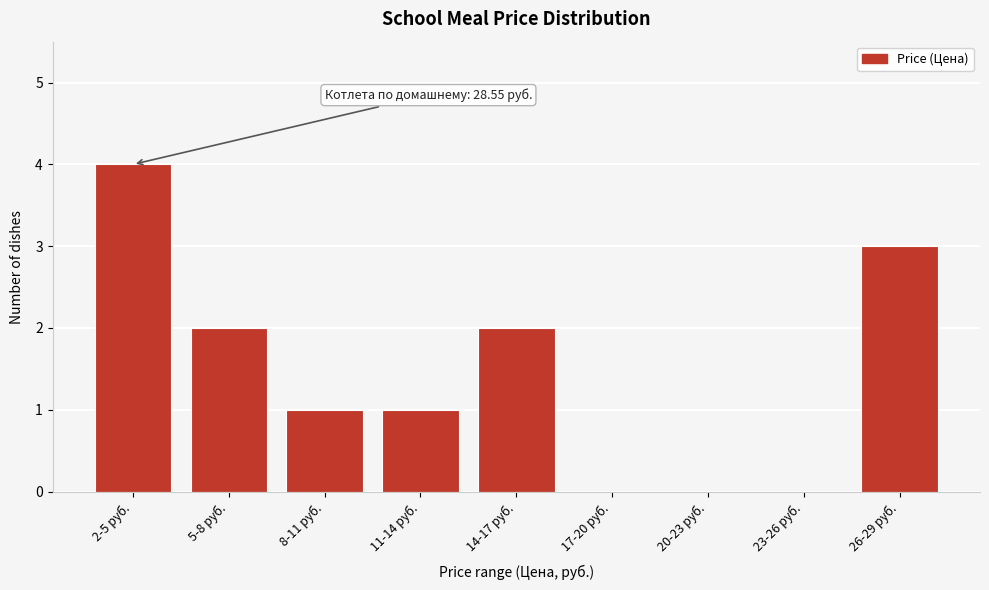

Reading left to right, what are all the values shown in this chart?

2-5 руб.=4	5-8 руб.=2	8-11 руб.=1	11-14 руб.=1	14-17 руб.=2	17-20 руб.=0	20-23 руб.=0	23-26 руб.=0	26-29 руб.=3